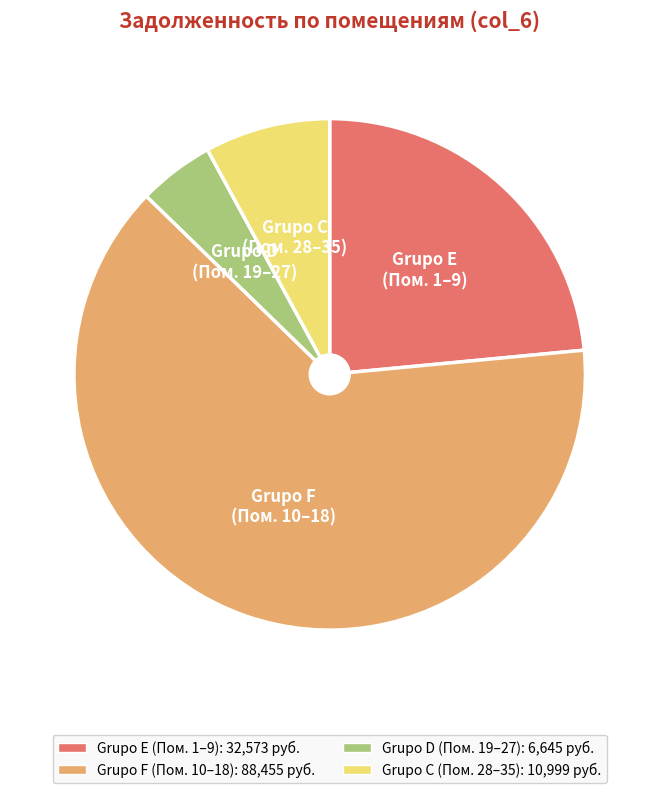

Is there a majority slice in this chart?

Yes